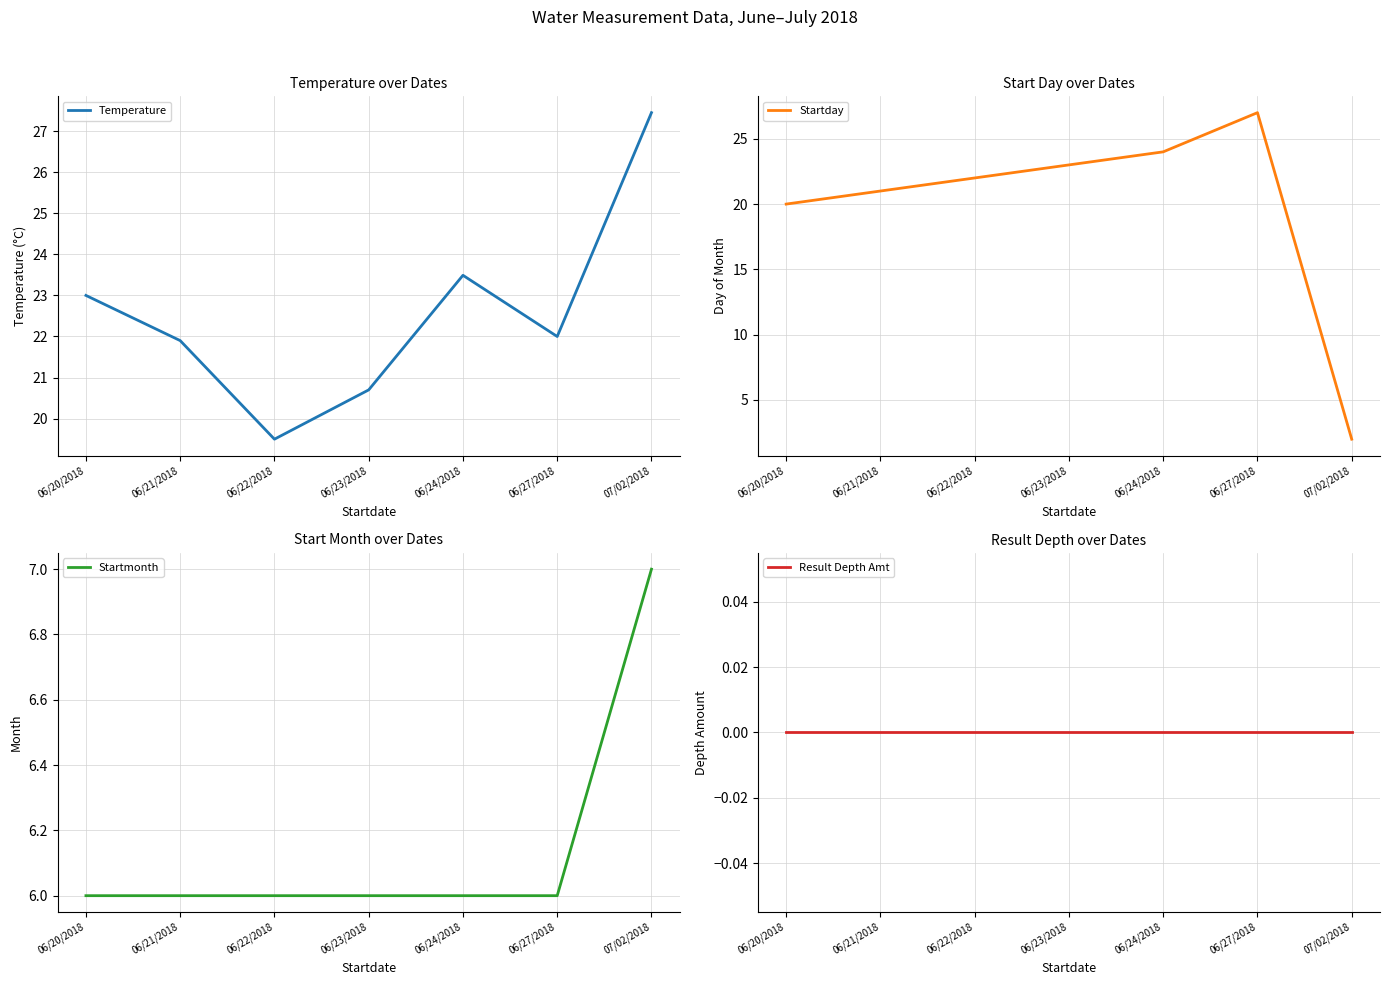

List the series in order of their peak value, lowest first.

Result Depth Amt, Startmonth, Startday, Temperature